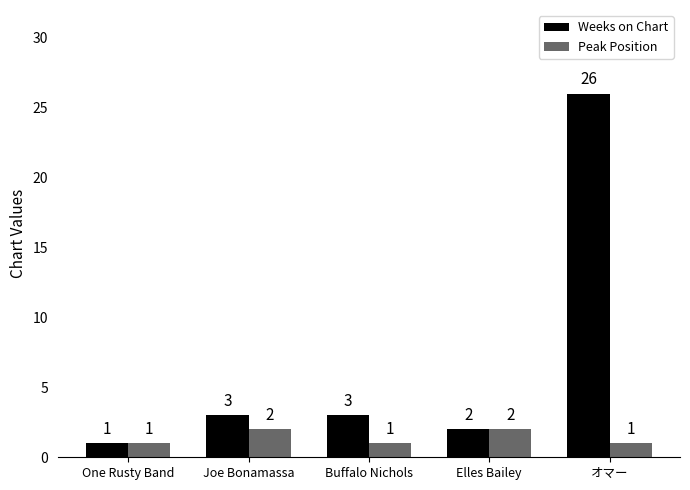

Rank the series at オマー from lowest to highest value.

Peak Position, Weeks on Chart